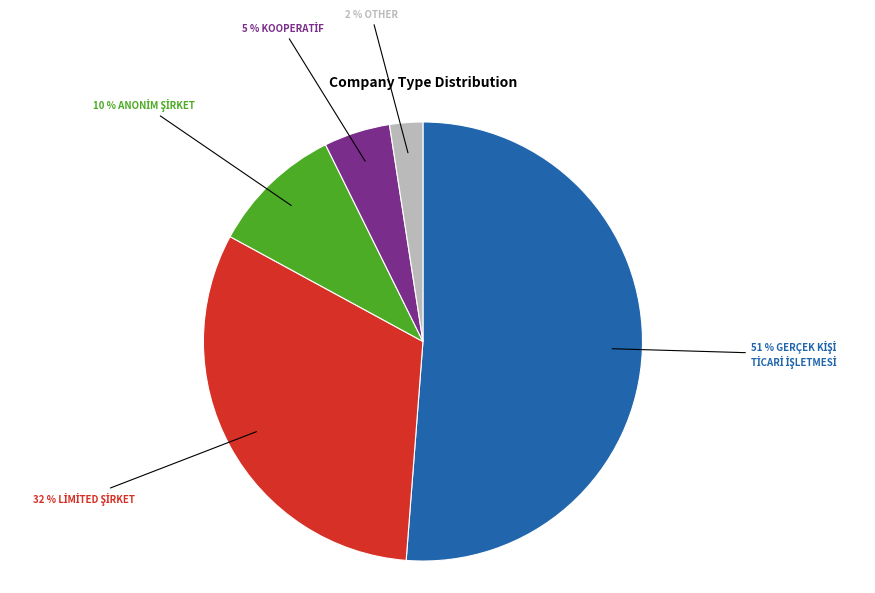

To the nearest percent, what is the difference between the largest and smallest slice percentages?

49%